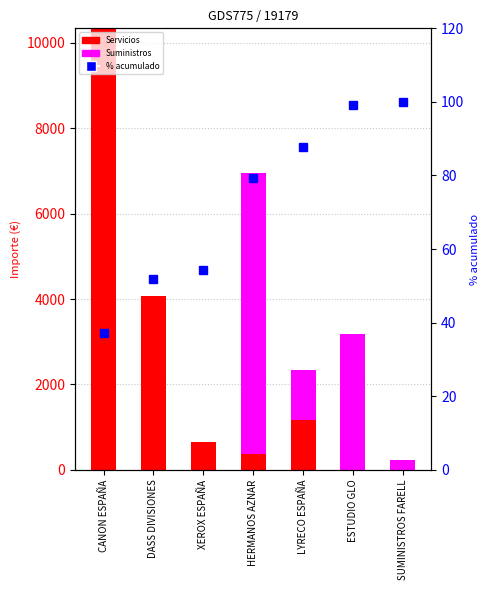

How many groups of bars are there?

7